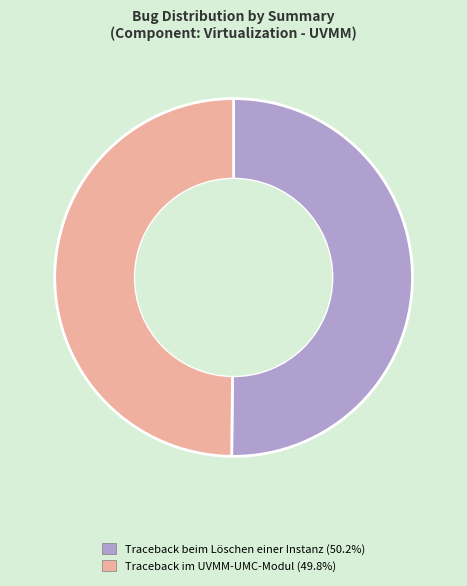

What is the ratio of the value at Traceback im UVMM-UMC-Modul to the value at Traceback beim Löschen einer Instanz?

1.0